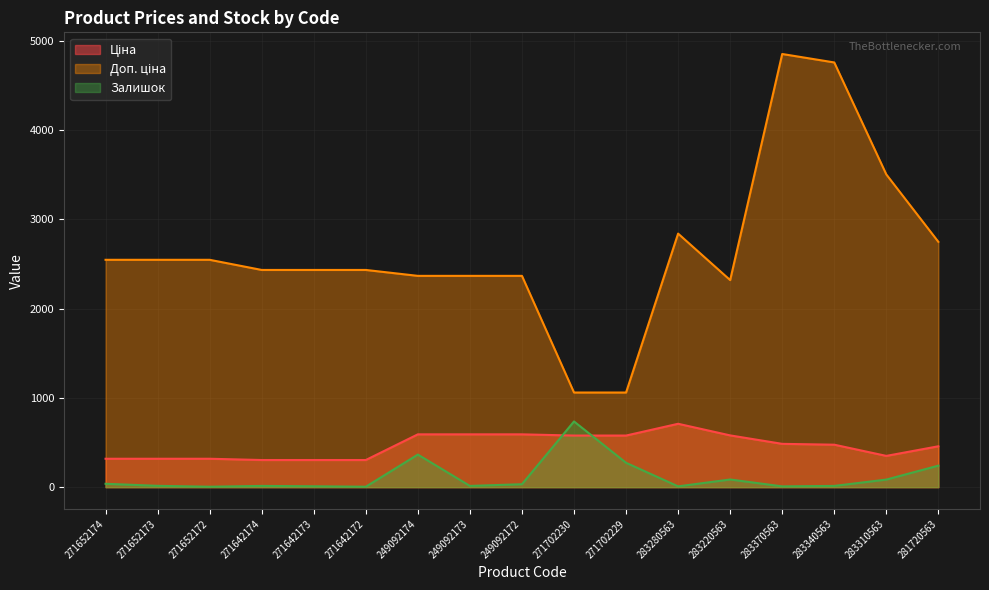

True or false: Ціна has a value of 494.3 at 271652173.

False